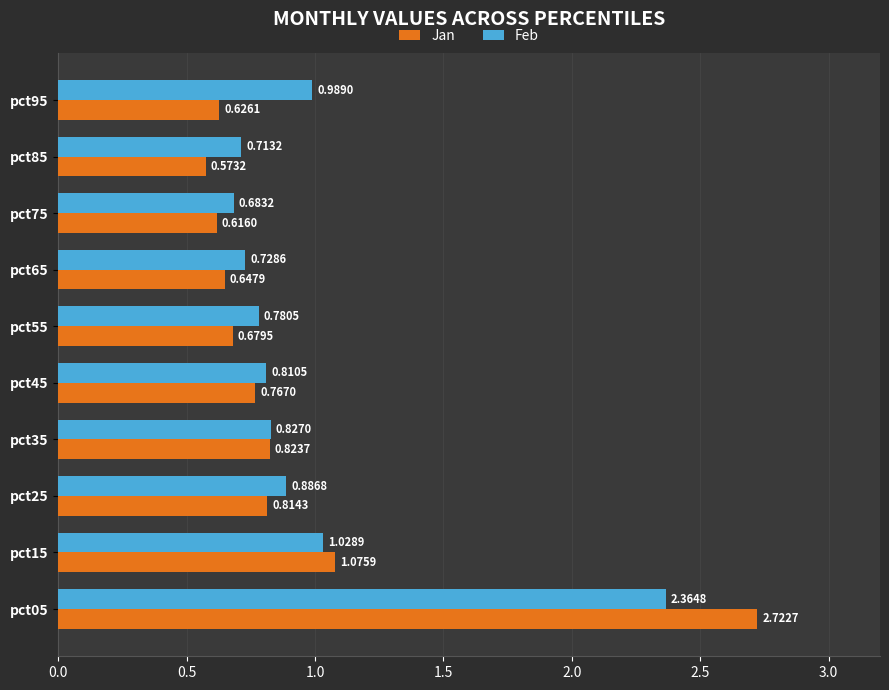

What is the difference between the second highest and second lowest values in the Jan series?

0.5